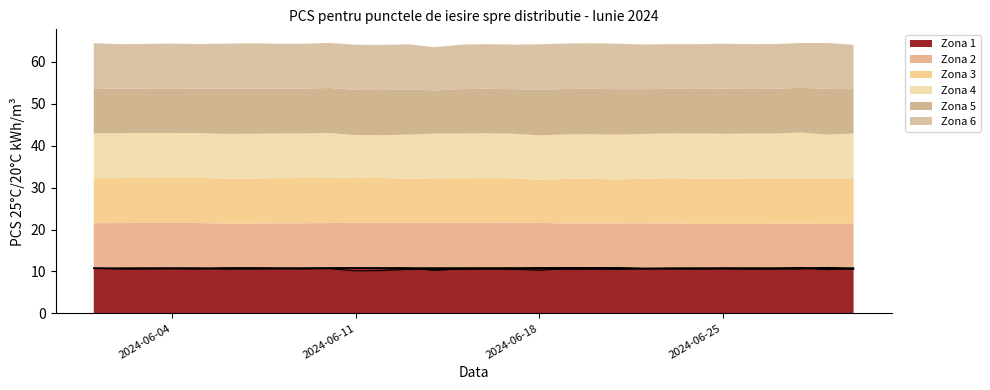

List the series in order of their peak value, lowest first.

Zona 2, Zona 3, Zona 1, Zona 4, Zona 5, Zona 6